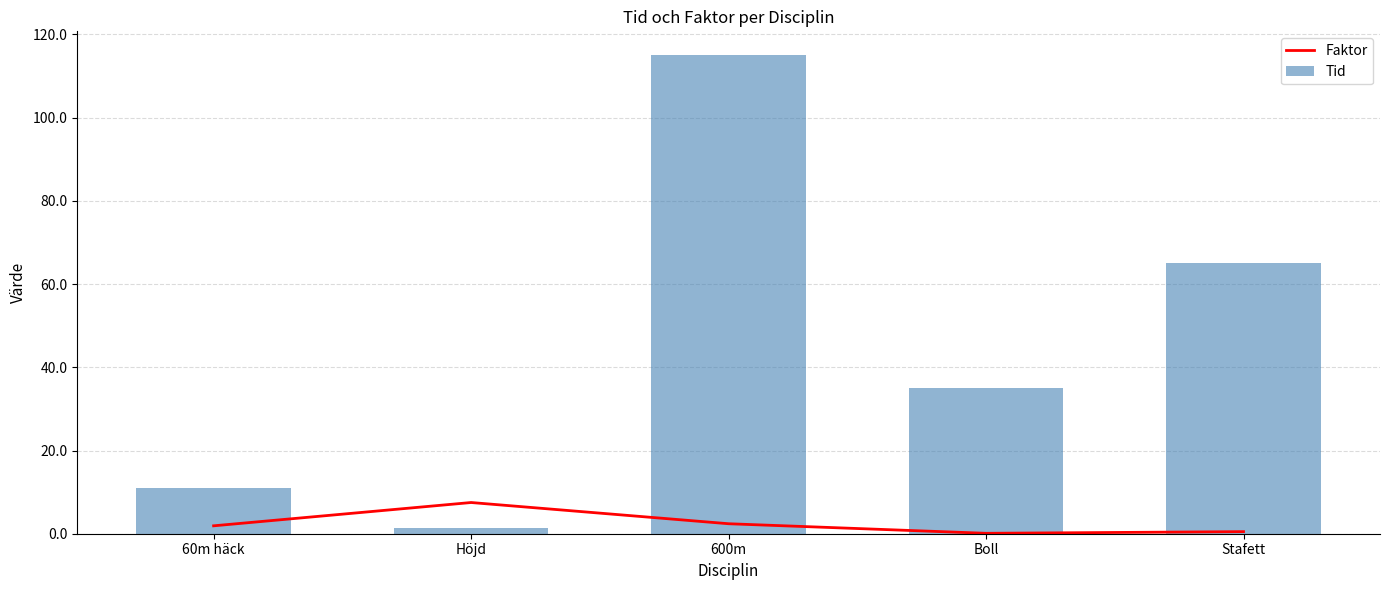

At which category does the chart reach its minimum across all series?

Boll